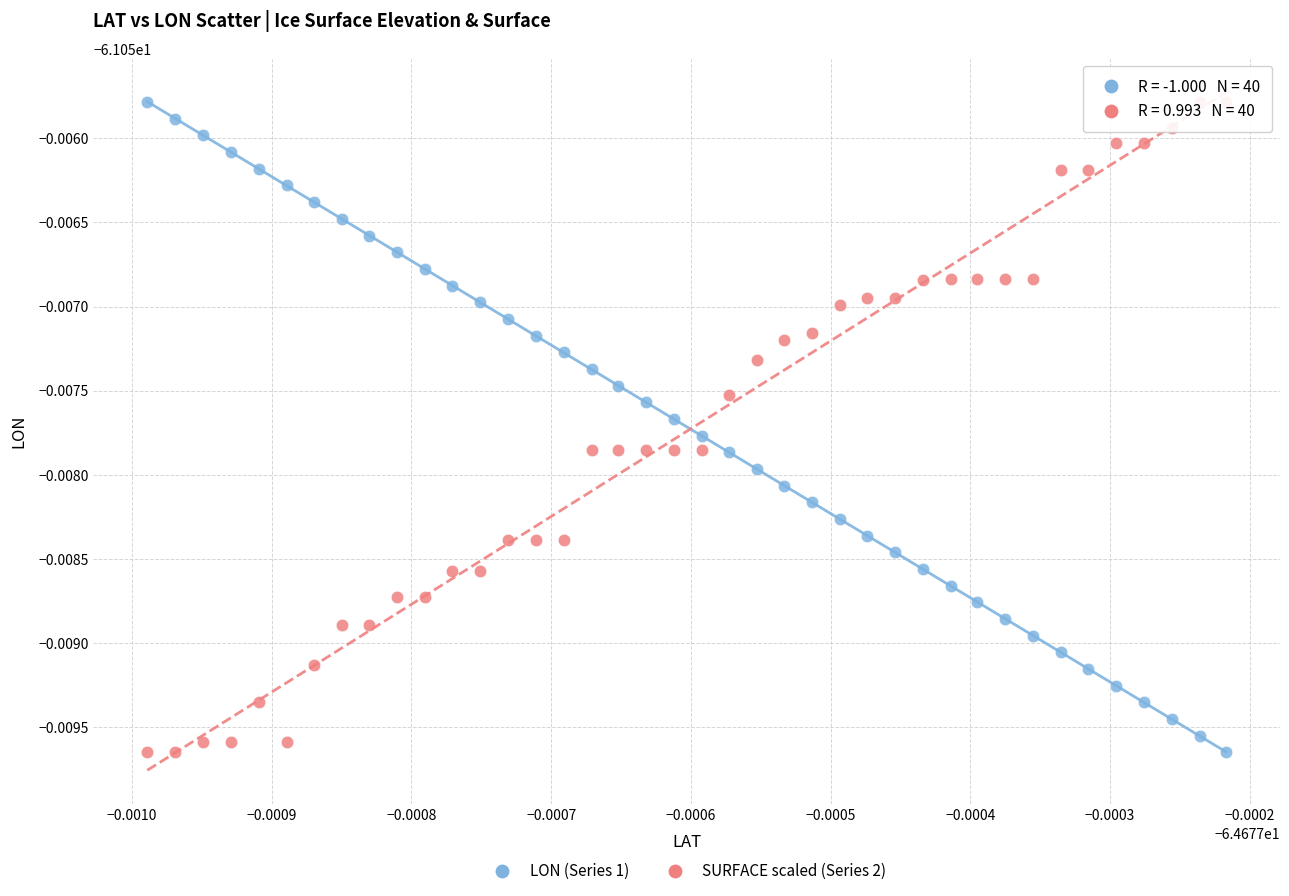

What are all the series names shown in the legend?

LON (Series 1), SURFACE scaled (Series 2)